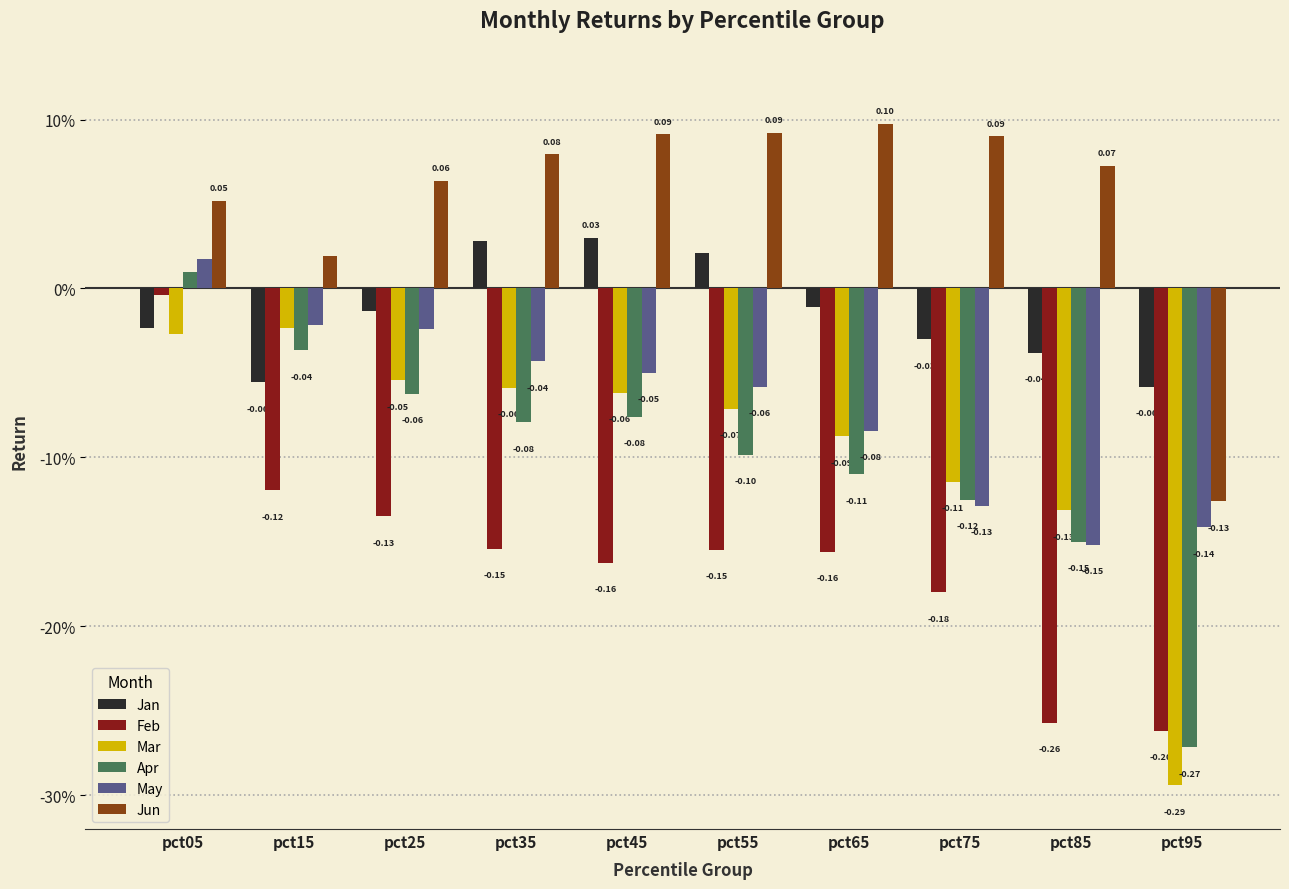

Which series has the largest total across all categories?

Jun